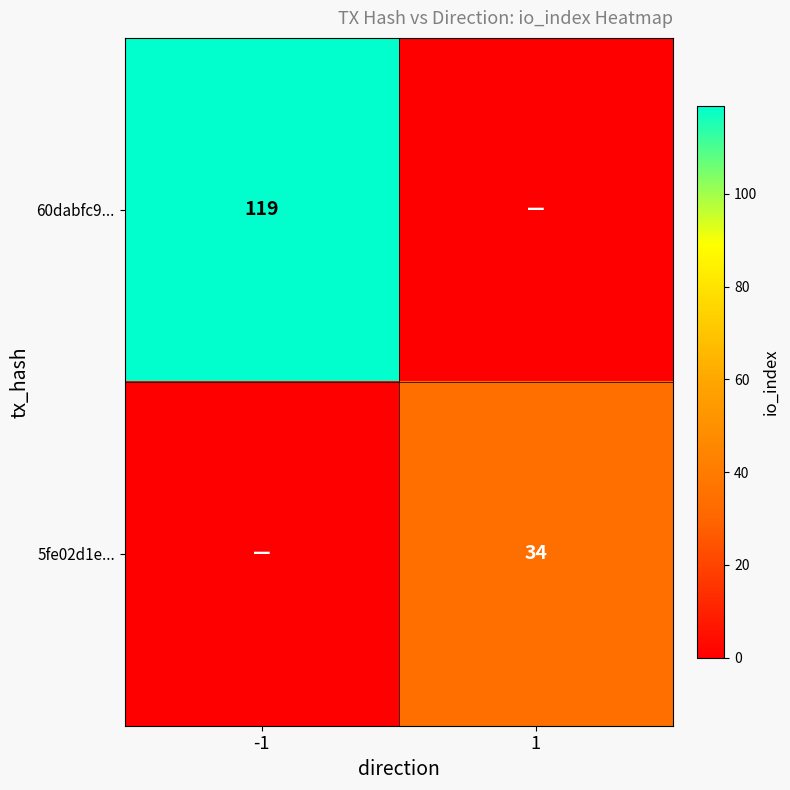

True or false: 60dabfc9... has a value of 183 at -1.

False